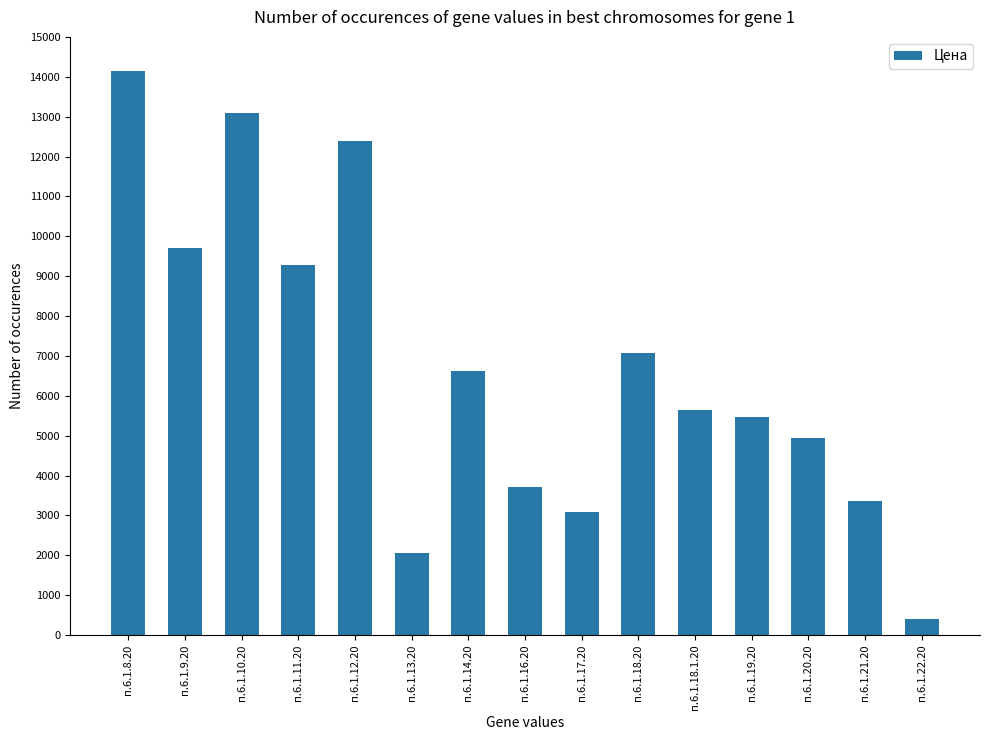

How many bars are there in total?

15